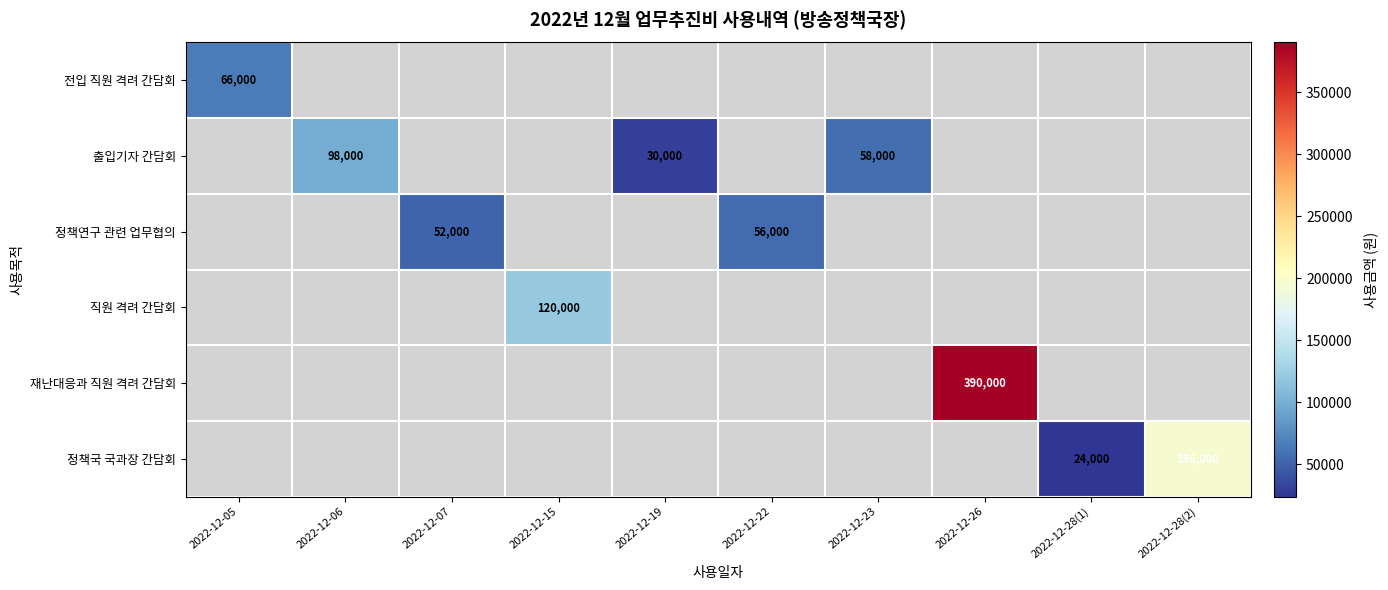

Between 2022-12-05 and 2022-12-26, which is larger?

2022-12-26